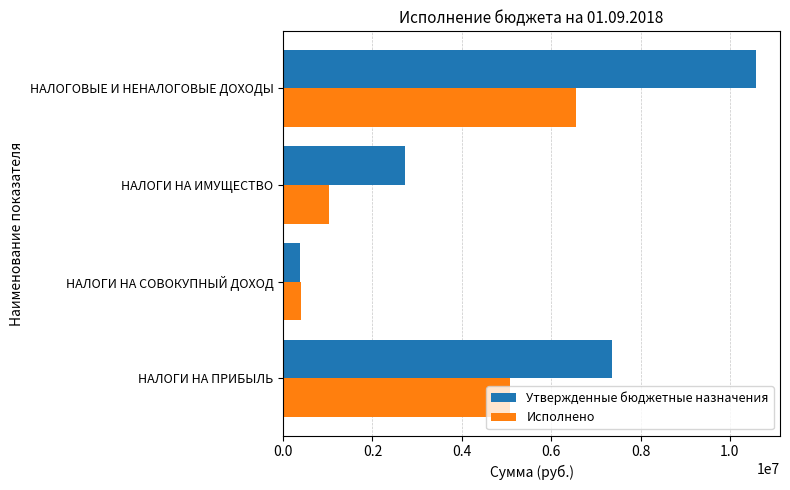

What is the sum of all Исполнено values?

13049333.1